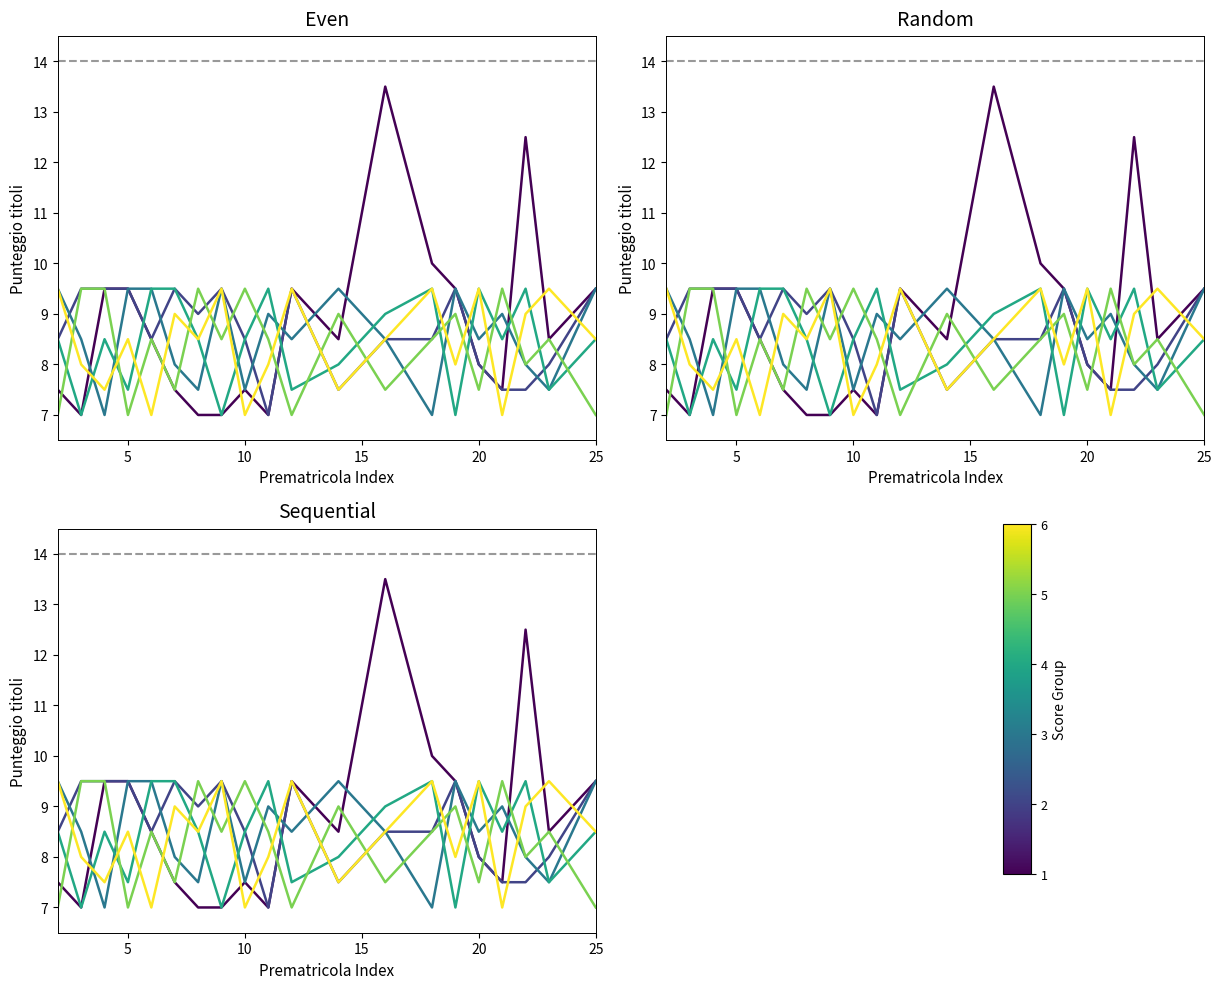

The value of prematricola_27 at 13 is 4.6. True or false?

False